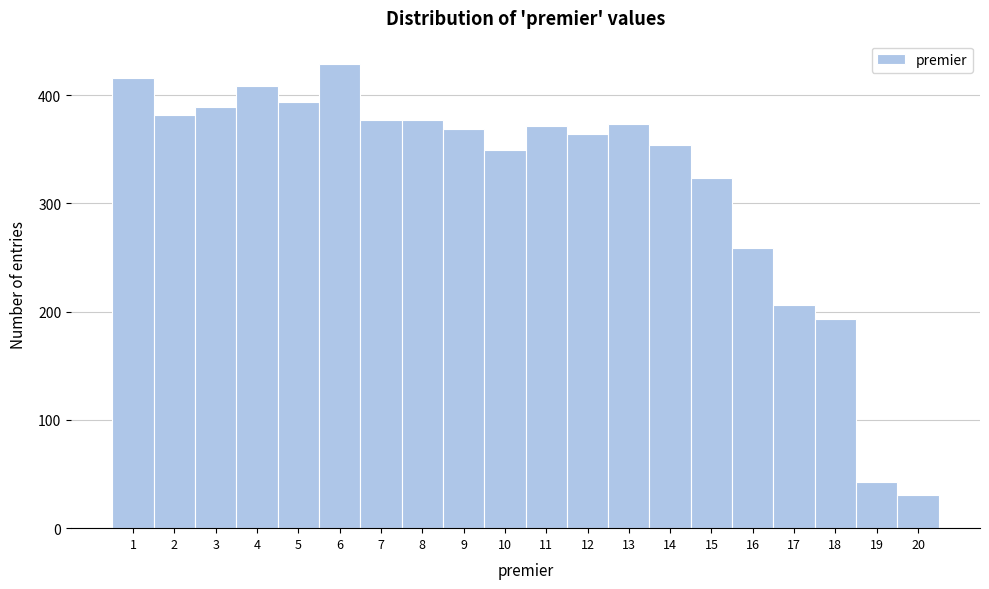

Reading left to right, transcribe this chart: for each bar, give the range it covers on the x-axis and its height. The values are not printed on the chart, so give them approximately, as read against the axis.

0.5 to 1.5: 420
1.5 to 2.5: 380
2.5 to 3.5: 390
3.5 to 4.5: 410
4.5 to 5.5: 390
5.5 to 6.5: 430
6.5 to 7.5: 380
7.5 to 8.5: 380
8.5 to 9.5: 370
9.5 to 10.5: 350
10.5 to 11.5: 370
11.5 to 12.5: 360
12.5 to 13.5: 370
13.5 to 14.5: 350
14.5 to 15.5: 320
15.5 to 16.5: 260
16.5 to 17.5: 210
17.5 to 18.5: 190
18.5 to 19.5: 40
19.5 to 20.5: 30